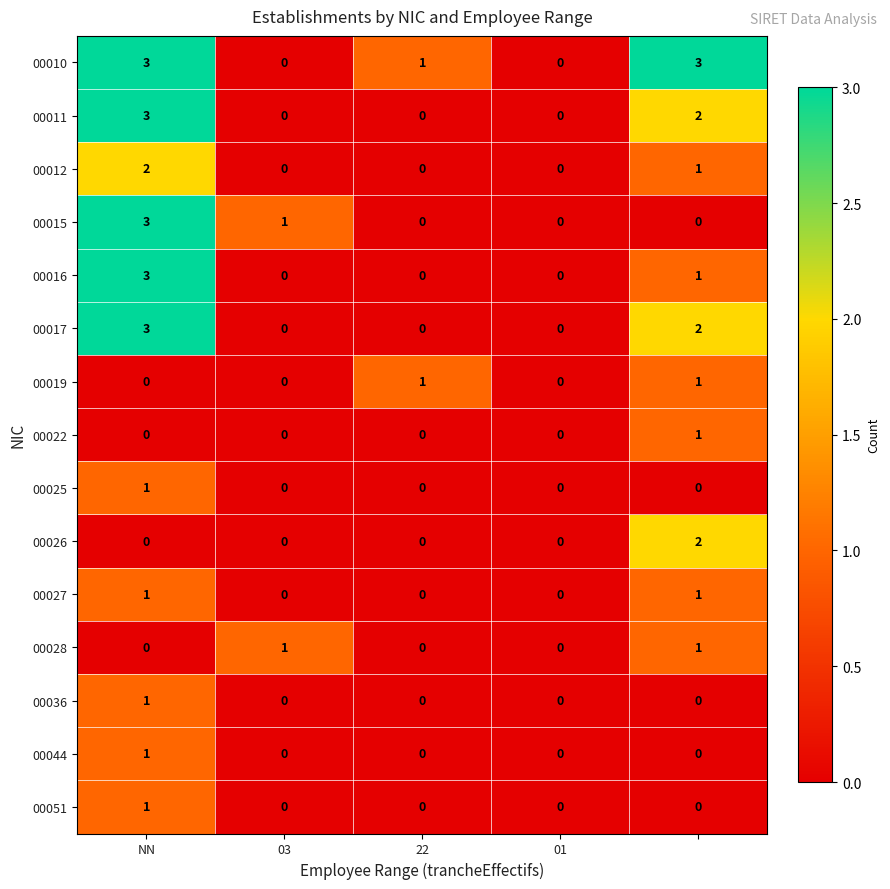

What is the sum of all 00016 values?

4